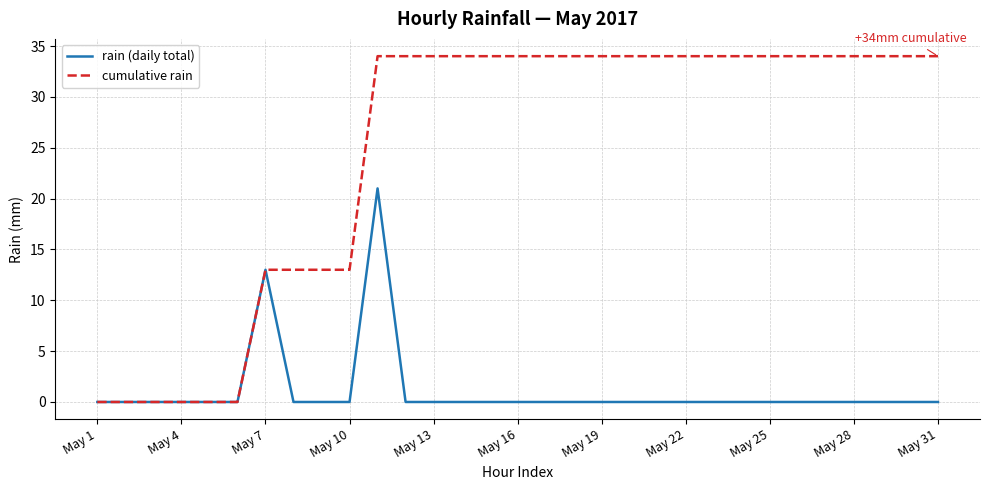

Which series has the largest total across all categories?

cumulative rain